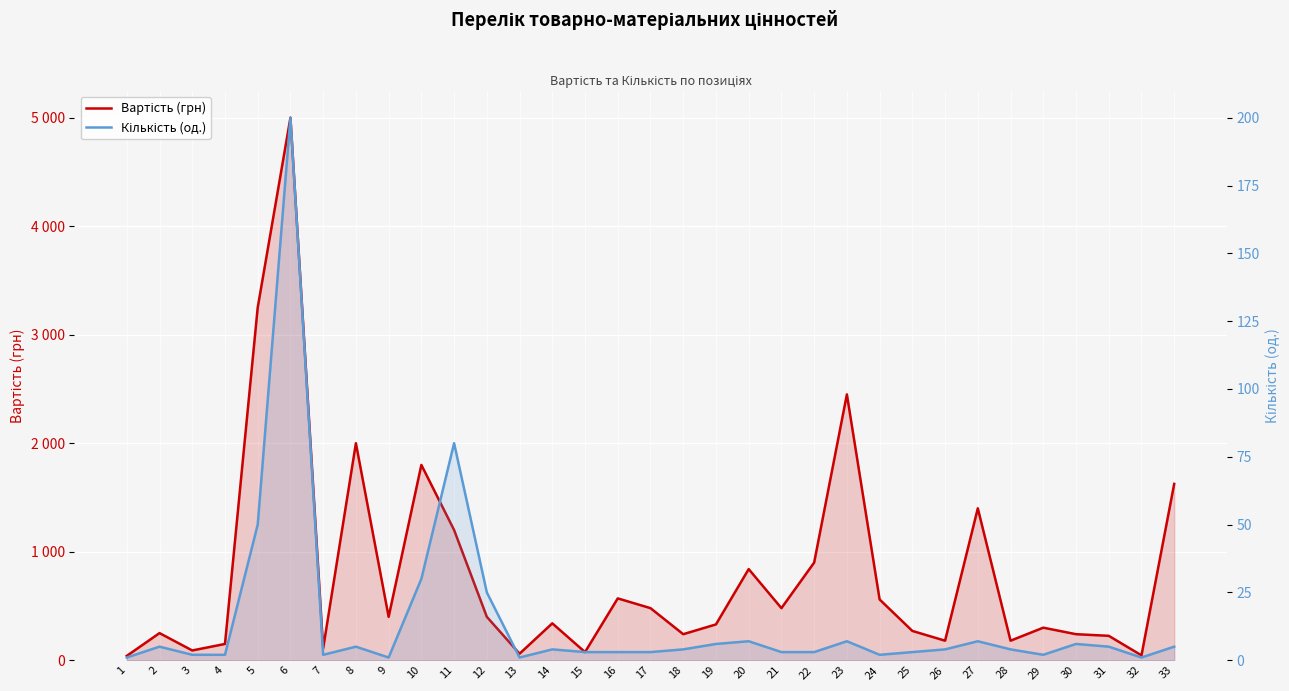

At which label does Вартість (грн) reach its minimum?

1